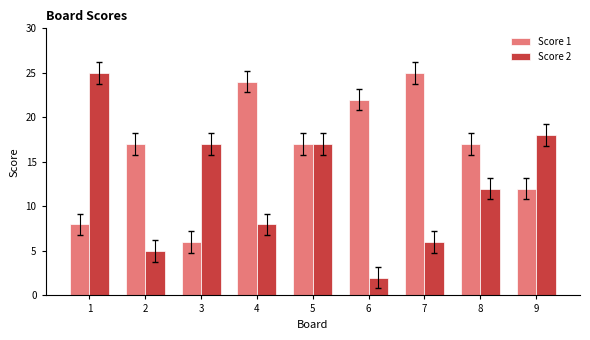

The value of Score 2 at 9 is 26. True or false?

False